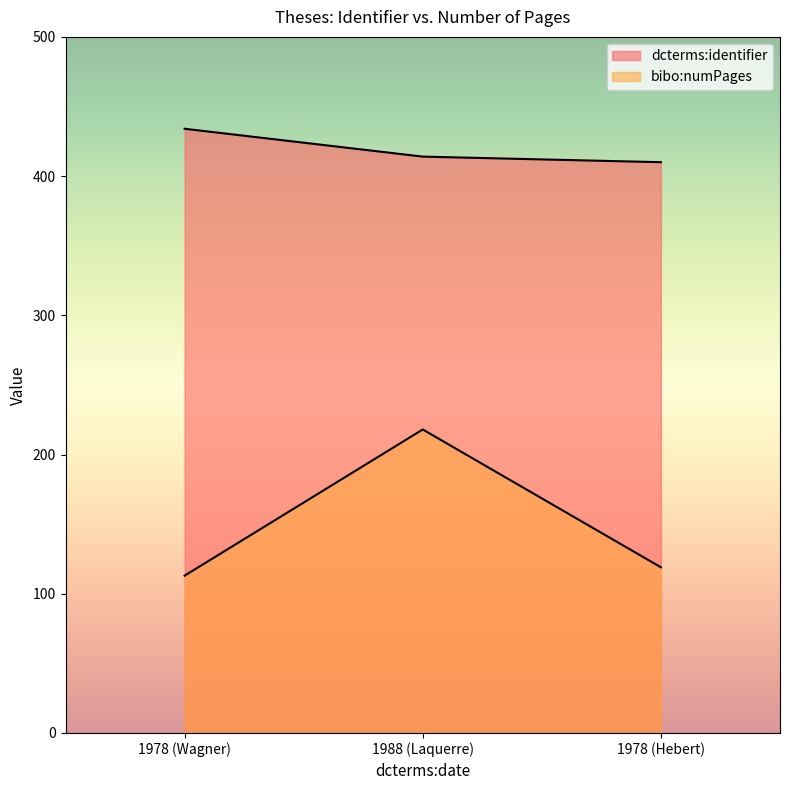

How many dcterms:identifier values are between 410 and 434?

3